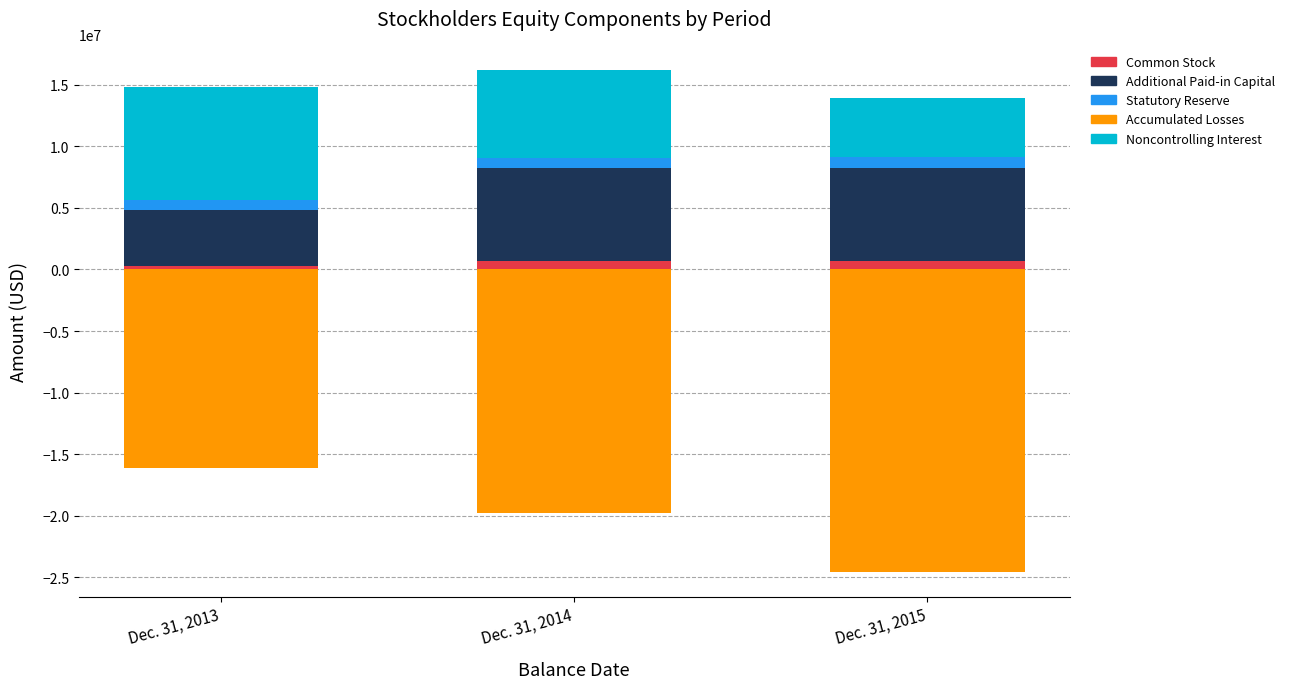

Is it true that Statutory Reserve equals 812467 at Dec. 31, 2013?

True